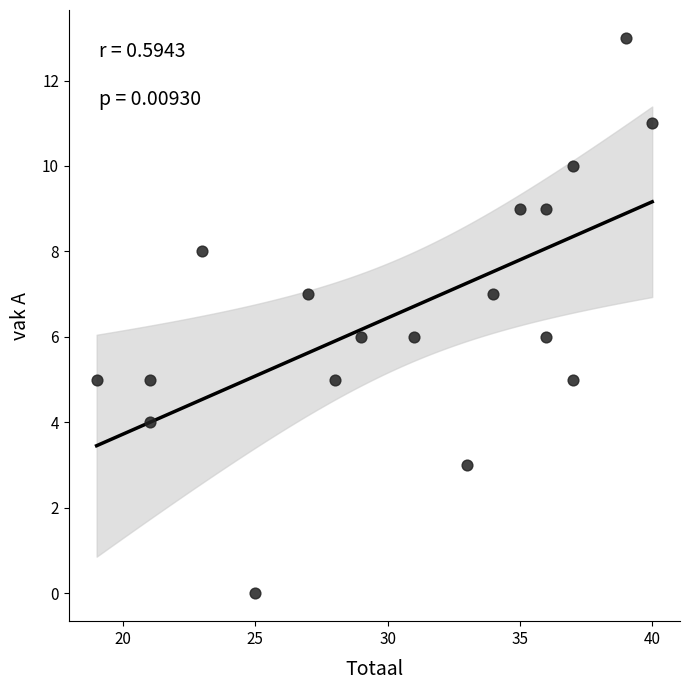

What is the range of X values (max minus min)?

21